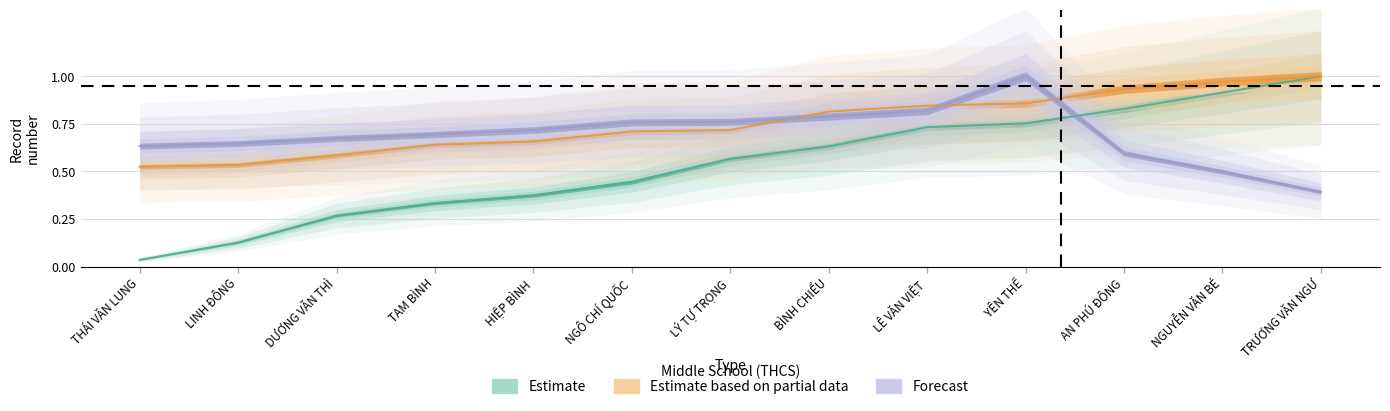

True or false: Estimate based on partial data and Estimate intersect in this chart.

False